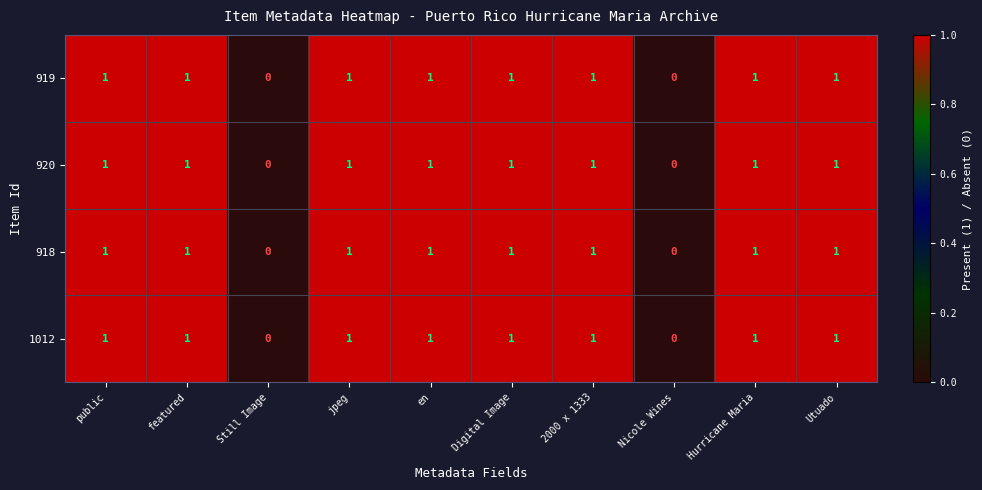

How many 918 values are between 1 and 2?

8